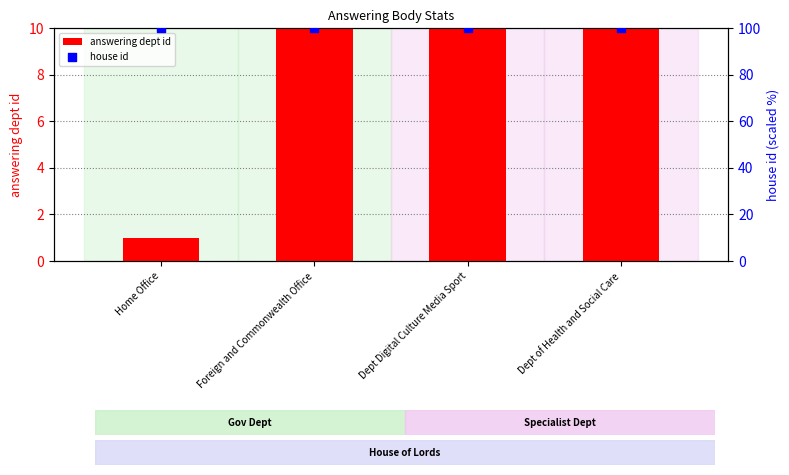

Is the value of answering dept id at Dept Digital Culture Media Sport greater than the value of house id at Foreign and Commonwealth Office?

No